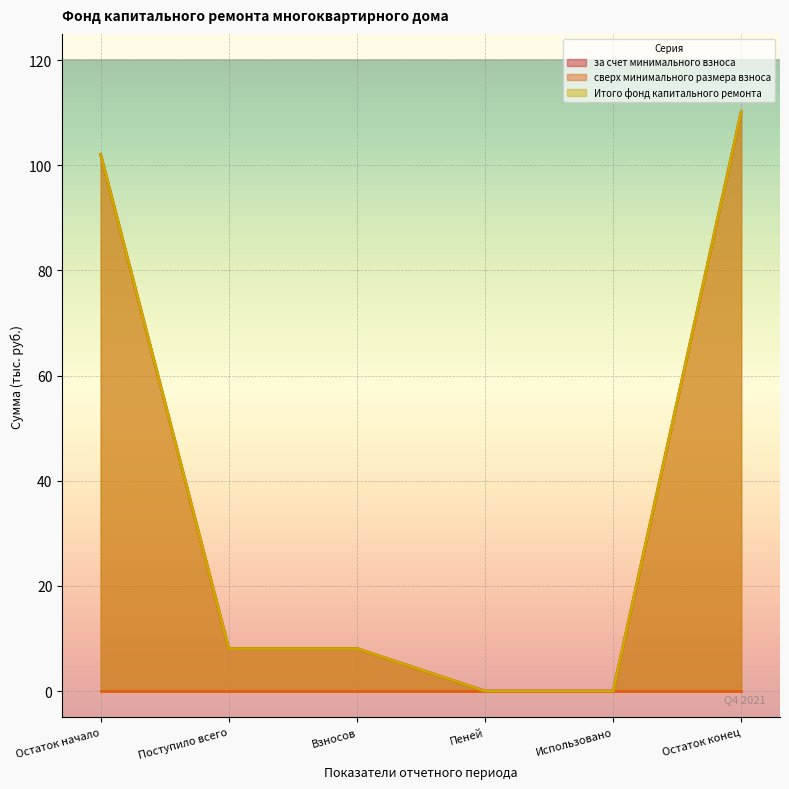

Does the chart display data point markers on the line(s)?

No